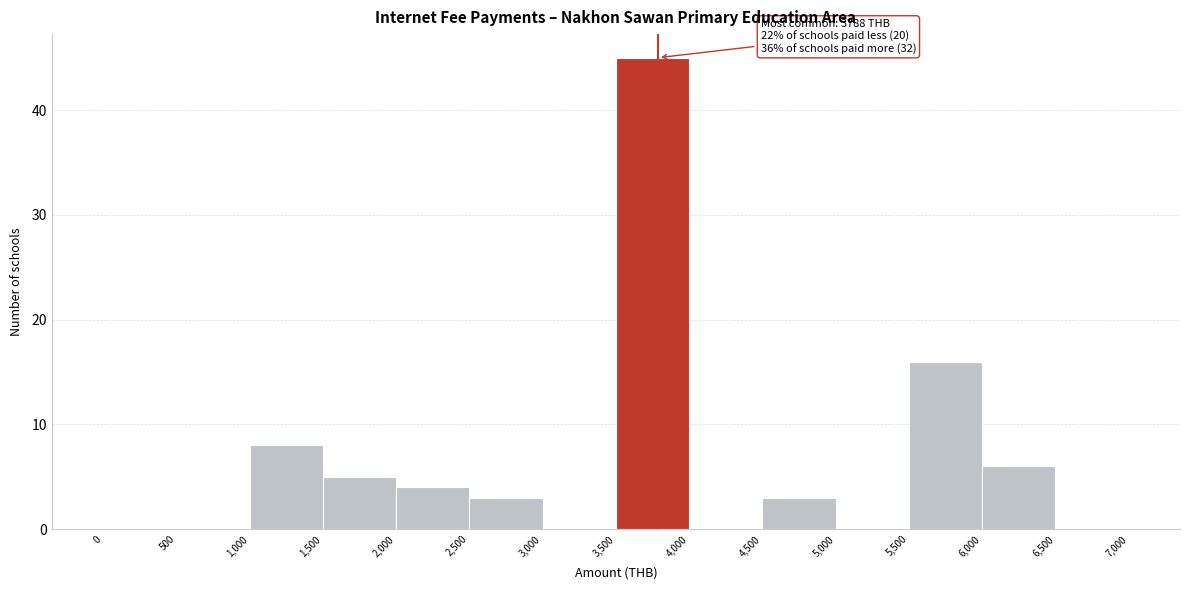

Over which range of the x-axis is the bar tallest?

3,500 to 4,000